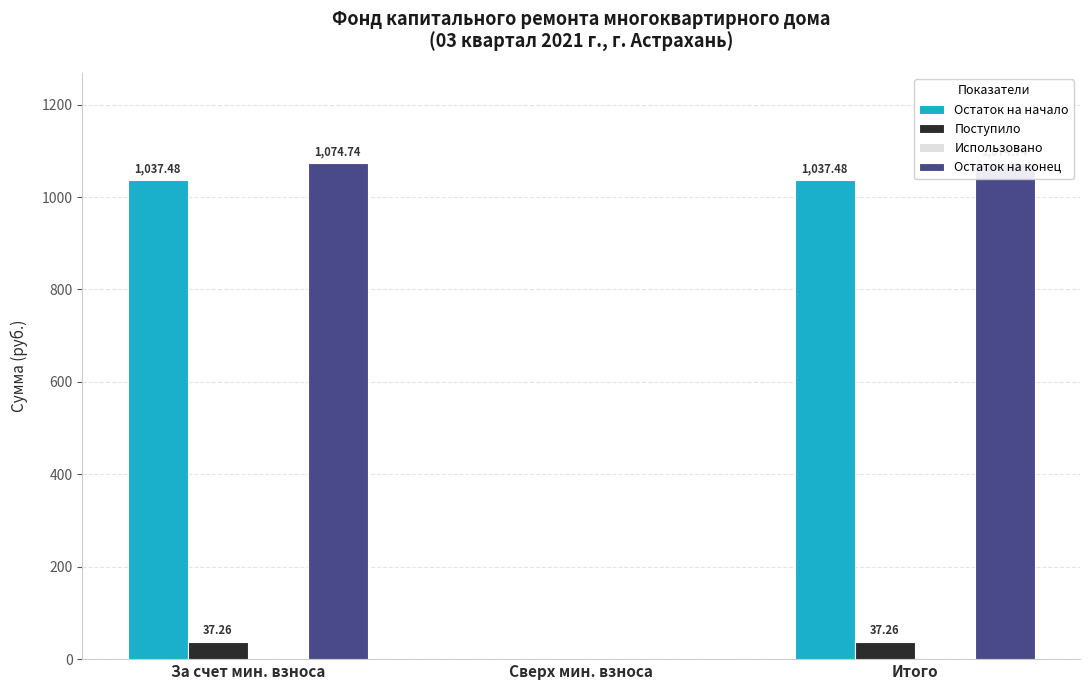

What is the total value across all series at Итого?

2149.5